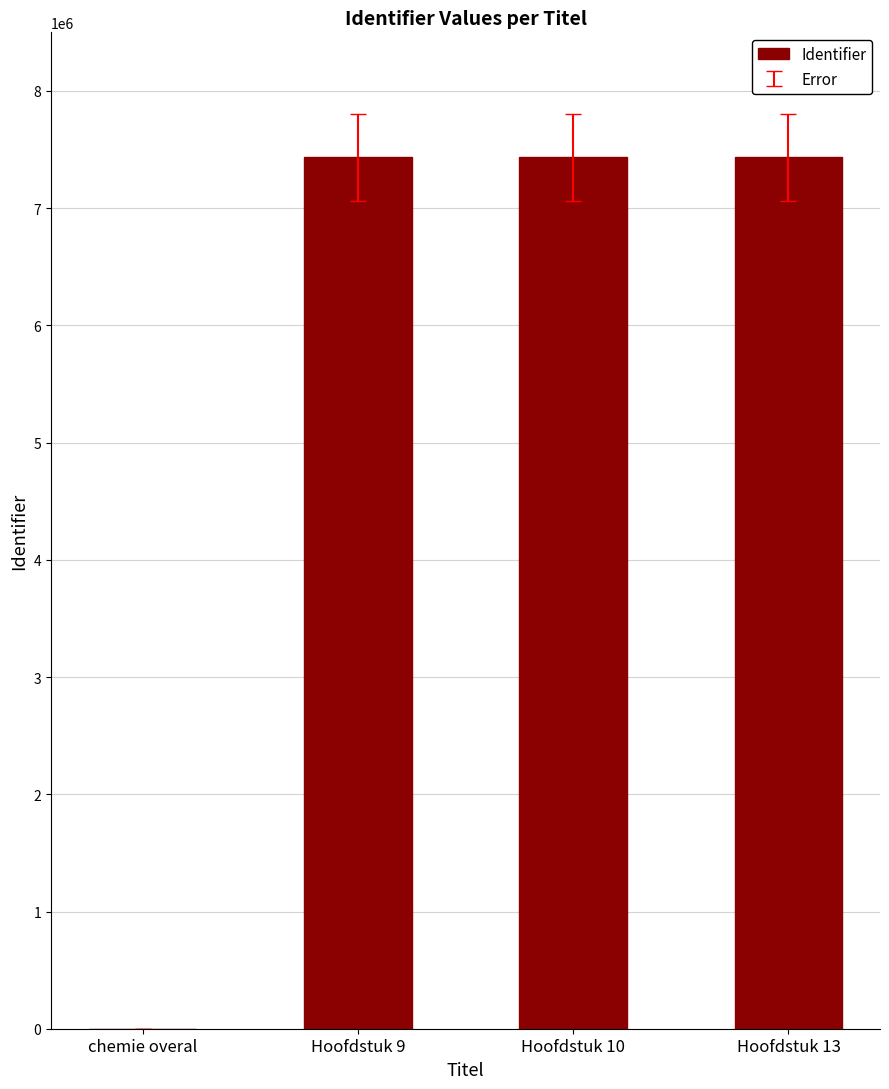

What is the sum of all values?

22306699